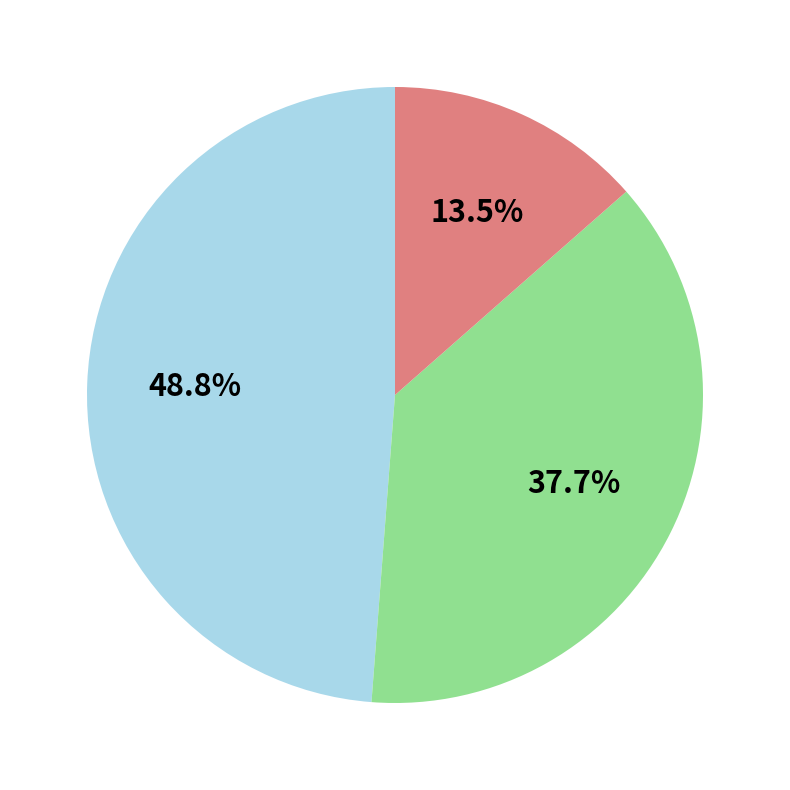

Does any single category account for the majority?

No